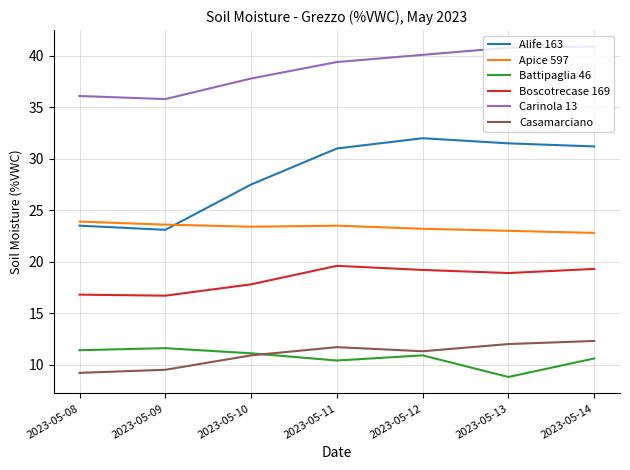

Is this an area chart (filled region under the line)?

No